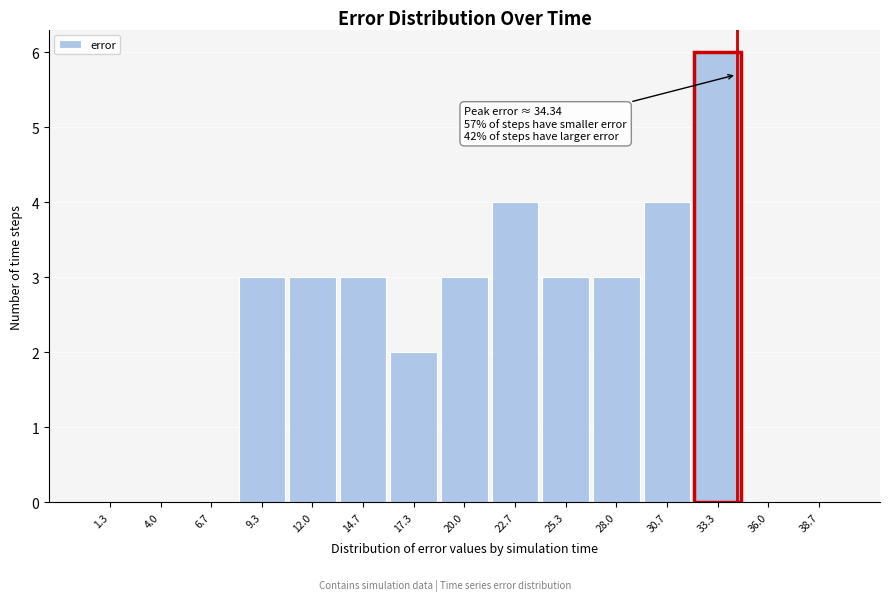

Over which range of the x-axis is the bar tallest?

32.0 to 34.5